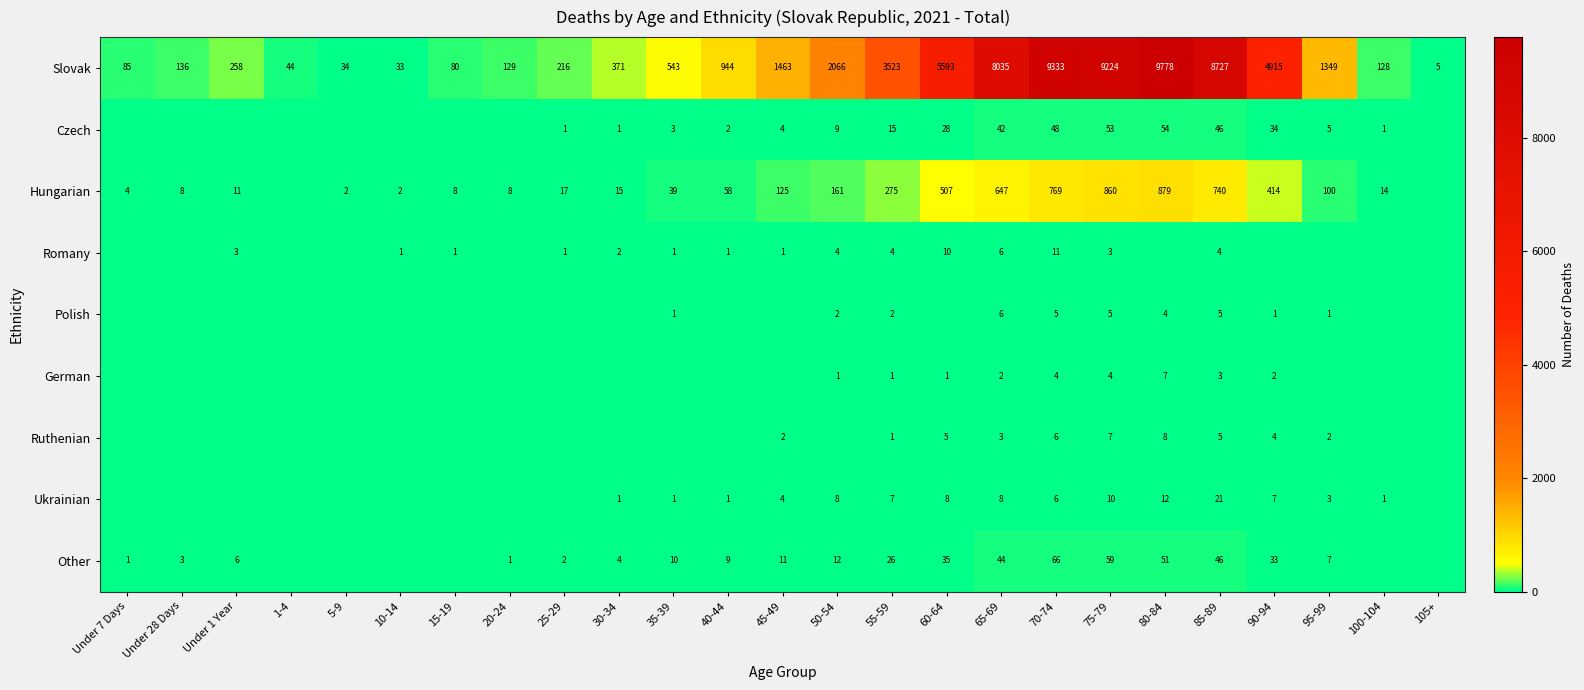

Which category has the lowest value in the Slovak series?

105+